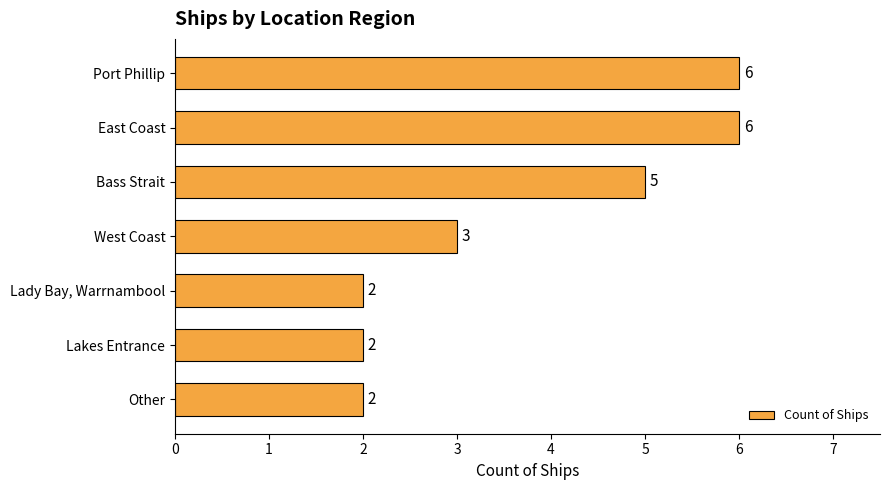

True or false: the data shows 2 at Other.

True